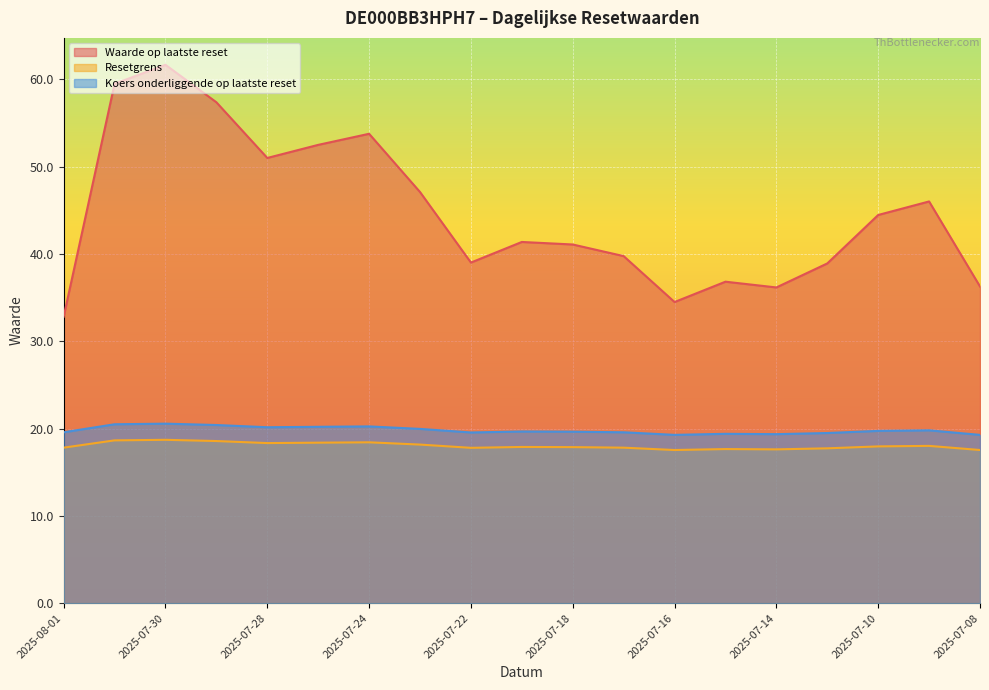

What is the label of the 19th point from the left?

2025-07-08